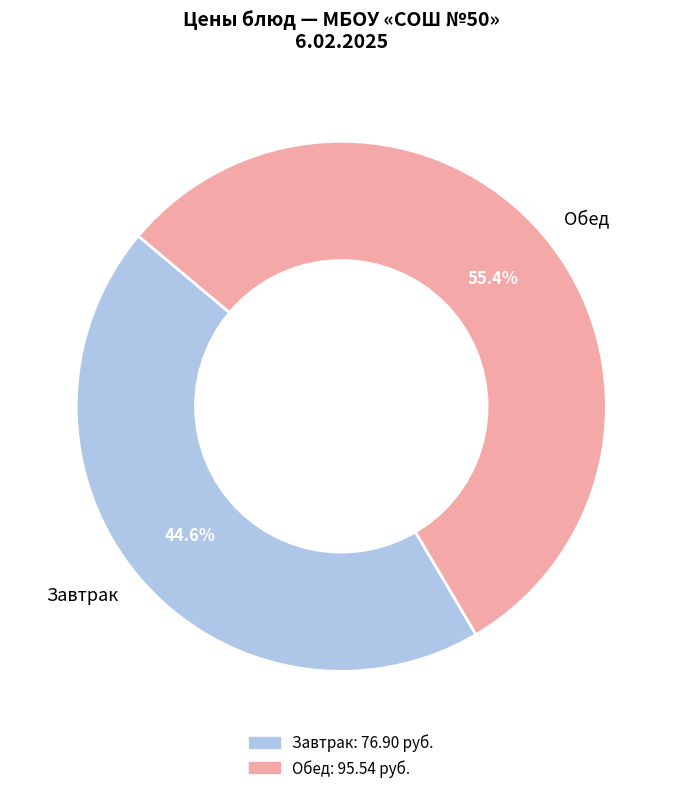

Which category has the biggest portion of the pie?

Обед